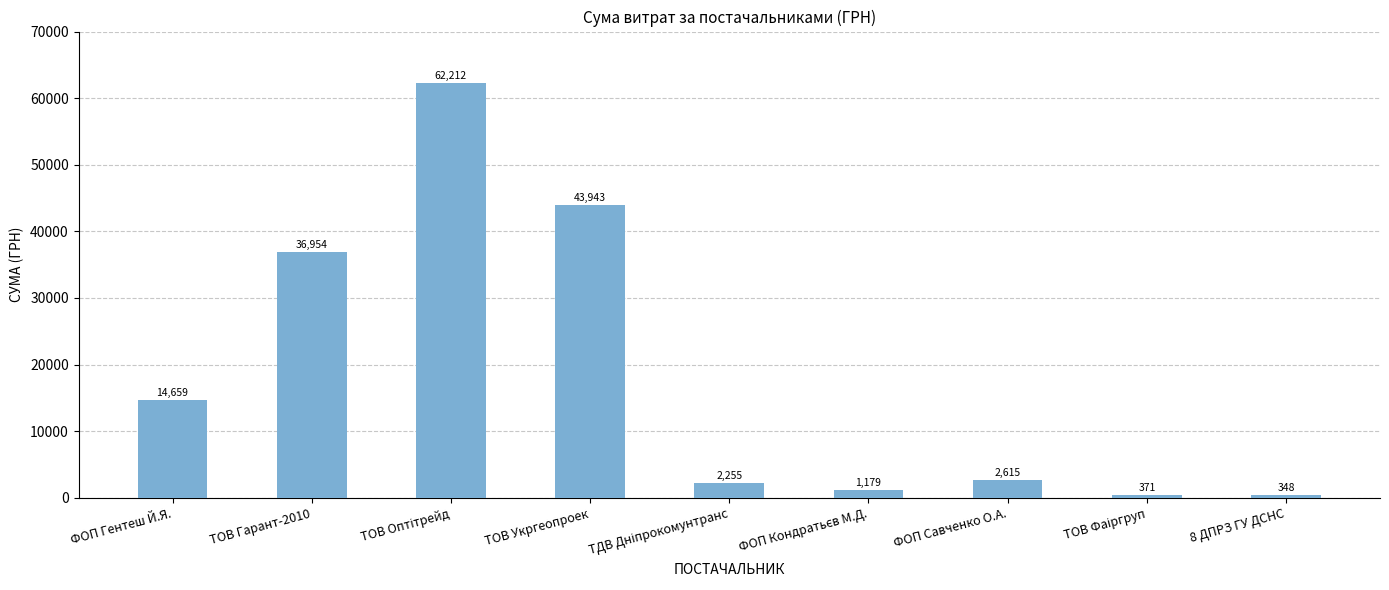

Are the bars horizontal?

No